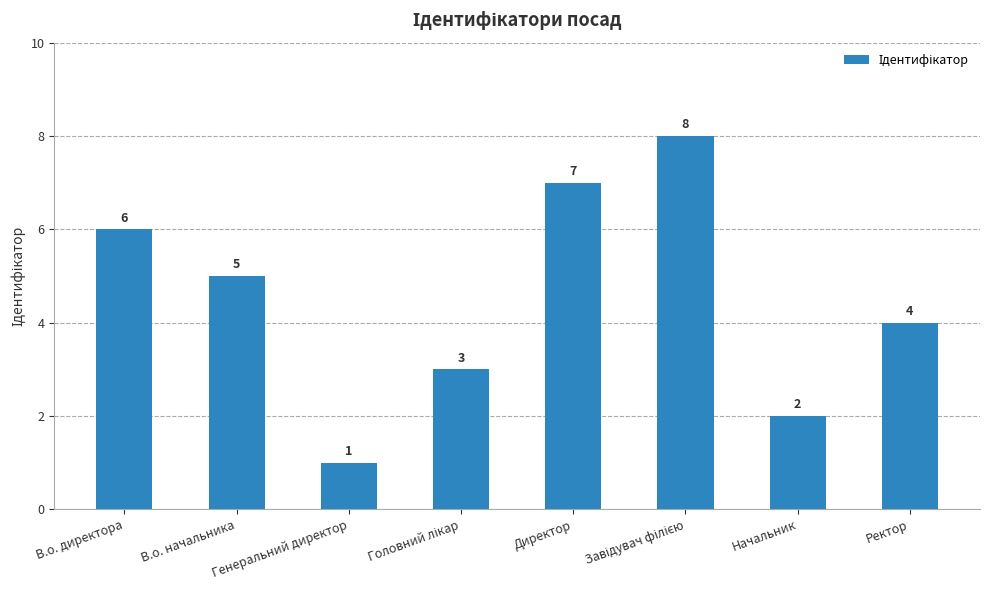

Count the number of categories in the chart.

8